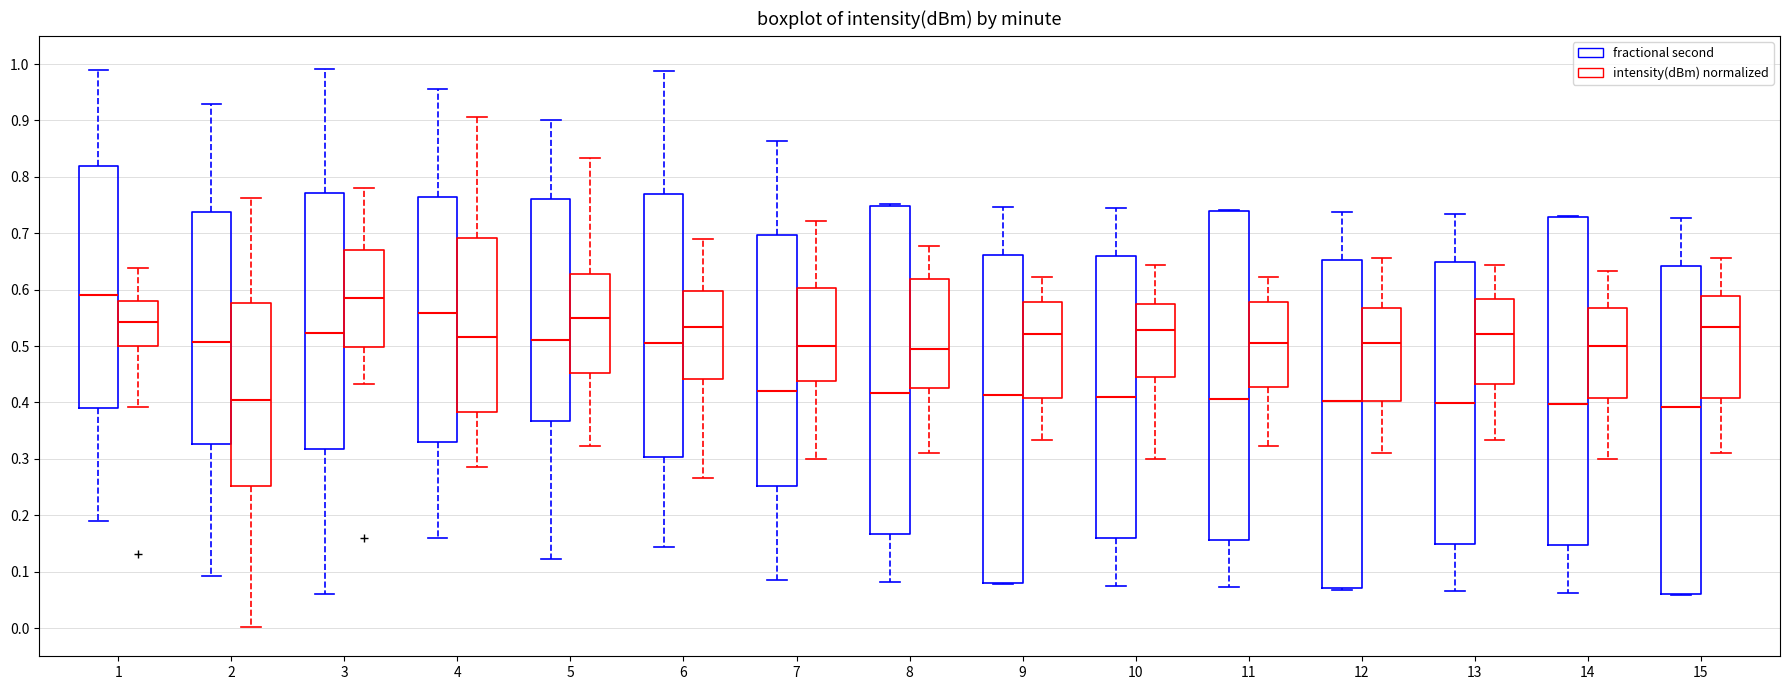

Where is the lower edge of the box for 3 (intensity(dBm) normalized) on the y-axis? The values are not printed on the chart, so give them approximately, as read against the axis.

0.50